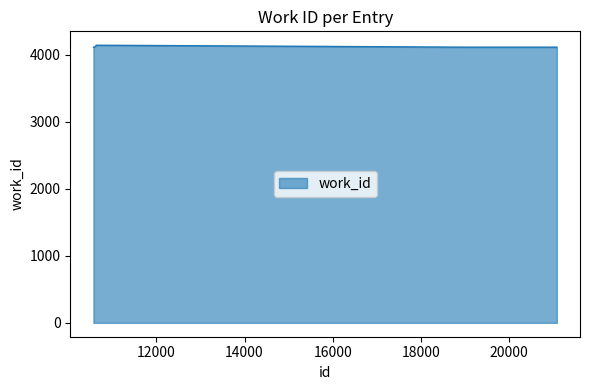

What is the smallest value displayed?

4111